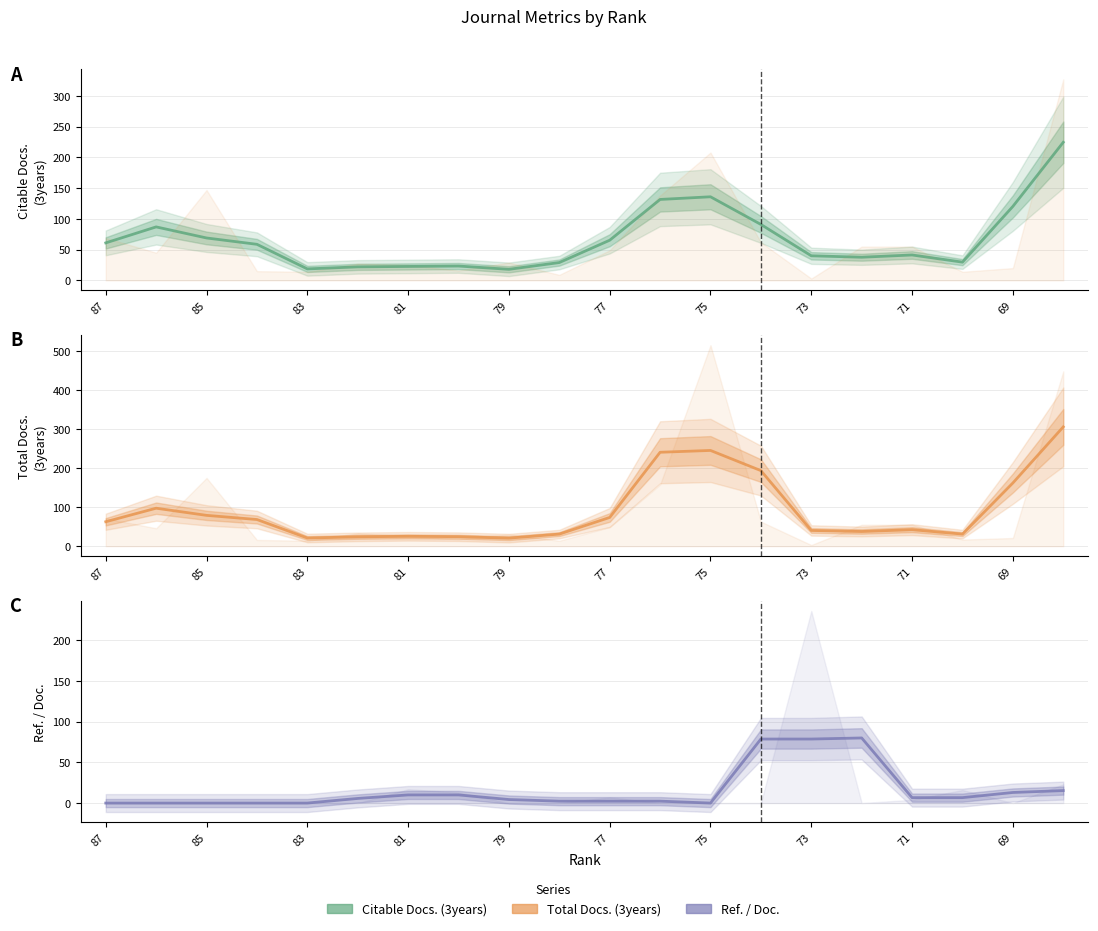

Reading left to right, list all the values displayed in this chart.

Citable Docs. (3years): 61.0	87.0	69.0	58.7	18.7	22.0	22.7	23.3	18.0	29.0	65.3	131.7	136.0	91.0	40.0	37.7	41.3	29.7	120.3	224.7
Total Docs. (3years): 62.7	97.3	79.0	68.3	21.0	24.0	25.3	24.3	20.7	31.0	73.7	240.7	245.3	193.7	40.3	37.7	42.3	31.0	162.0	305.7
Ref. / Doc.: 0.0	0.0	0.0	0.0	0.0	5.7	10.0	10.0	4.3	2.3	2.3	2.3	0.0	78.7	78.7	80.0	6.7	6.7	13.0	15.3